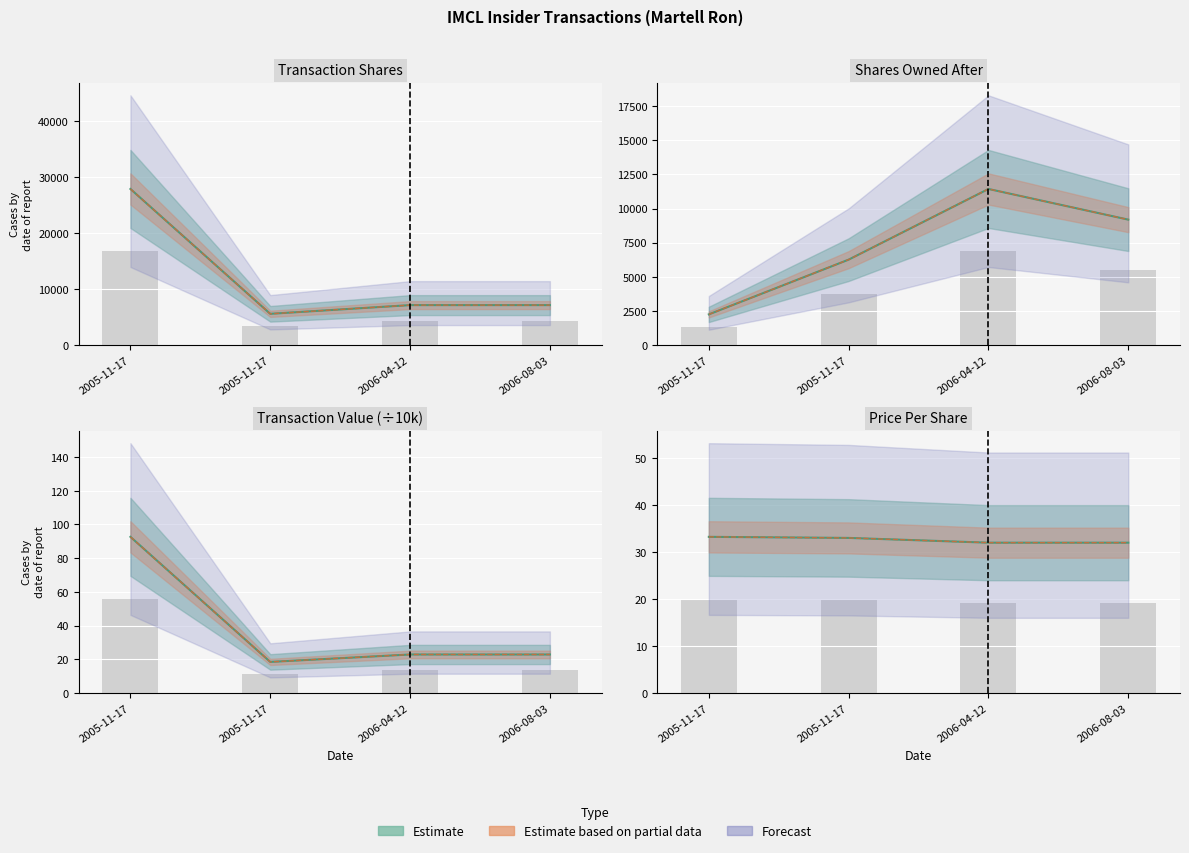

What is the difference between the sharesOwnedFollowingTransaction values at 2006-08-03 and 2005-11-17?

6942.0